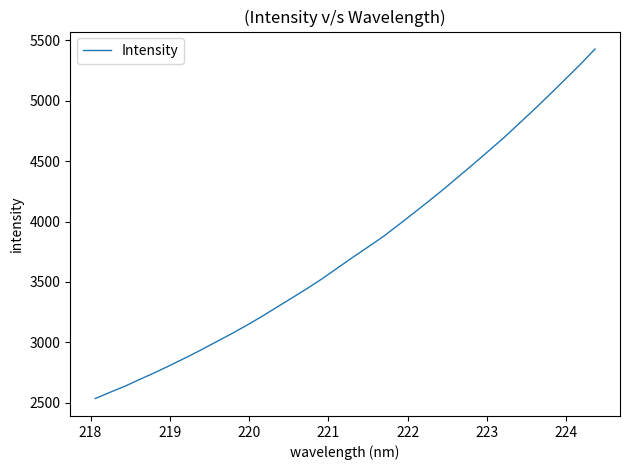

What is the difference between the maximum and minimum values?

2892.5